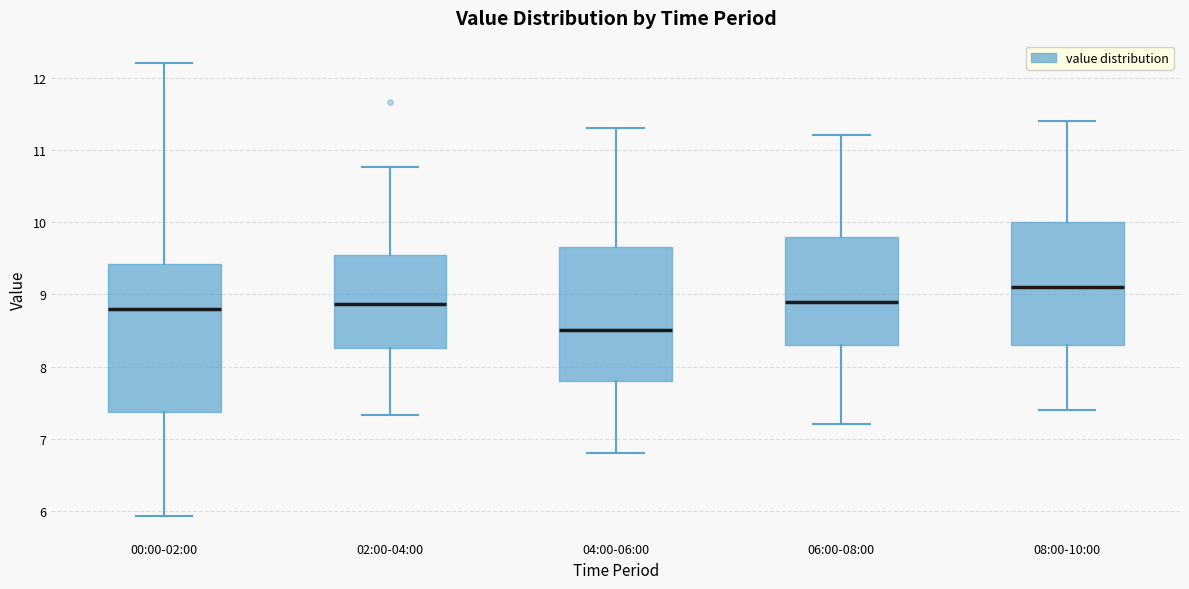

Which box is the tallest, from its lower edge to its upper edge?

00:00-02:00